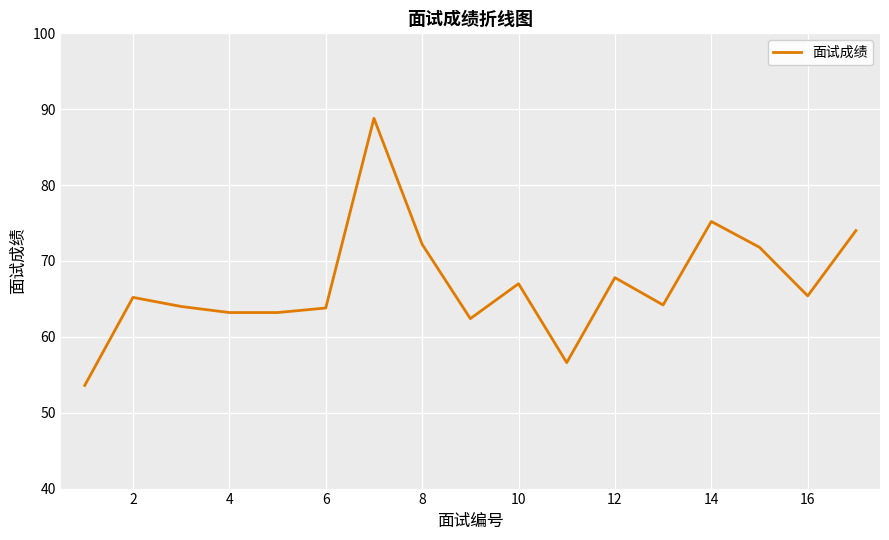

What is the smallest value displayed?

53.6